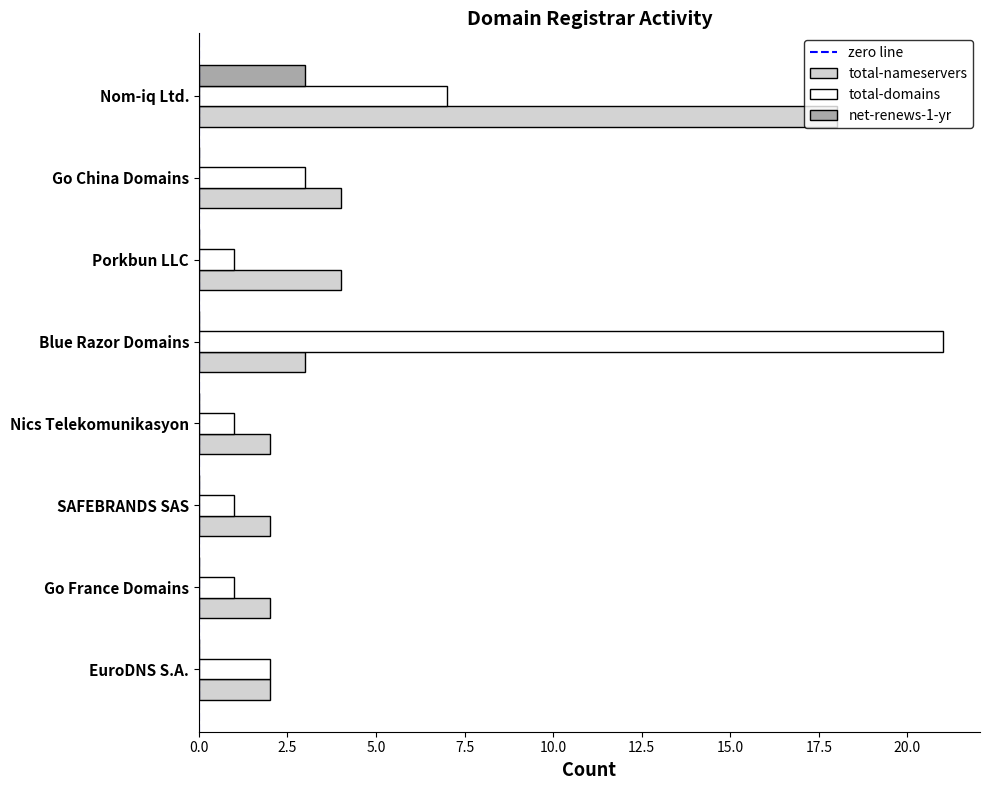

True or false: total-nameservers has a value of 4 at Porkbun LLC.

True